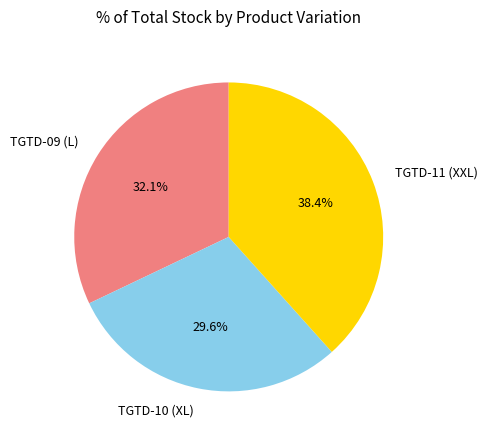

Count the number of slices in the pie.

3